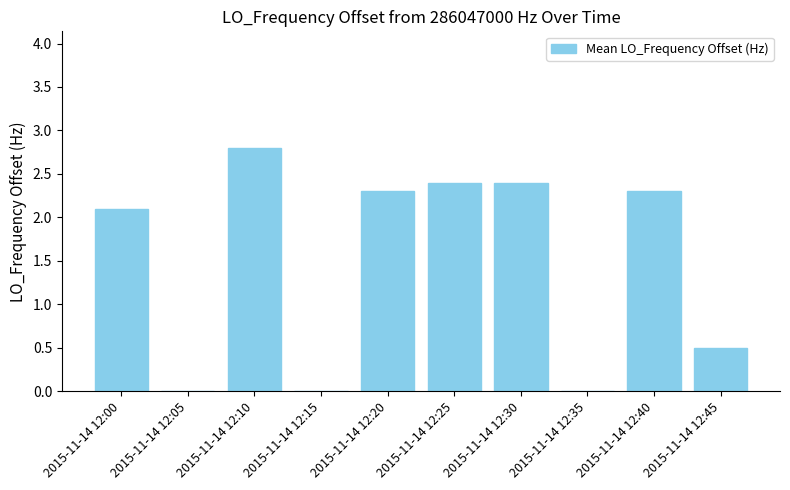

The value at 2015-11-14 12:10 is 1.4. True or false?

False